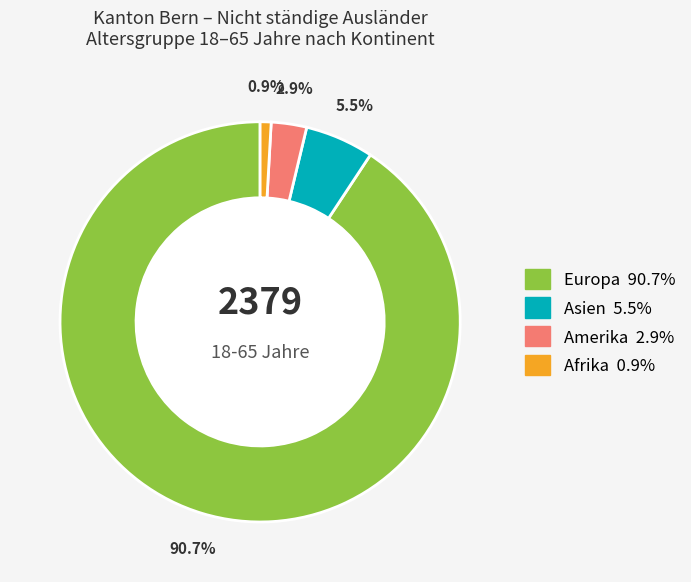

Is there any slice that represents more than half of the pie?

Yes